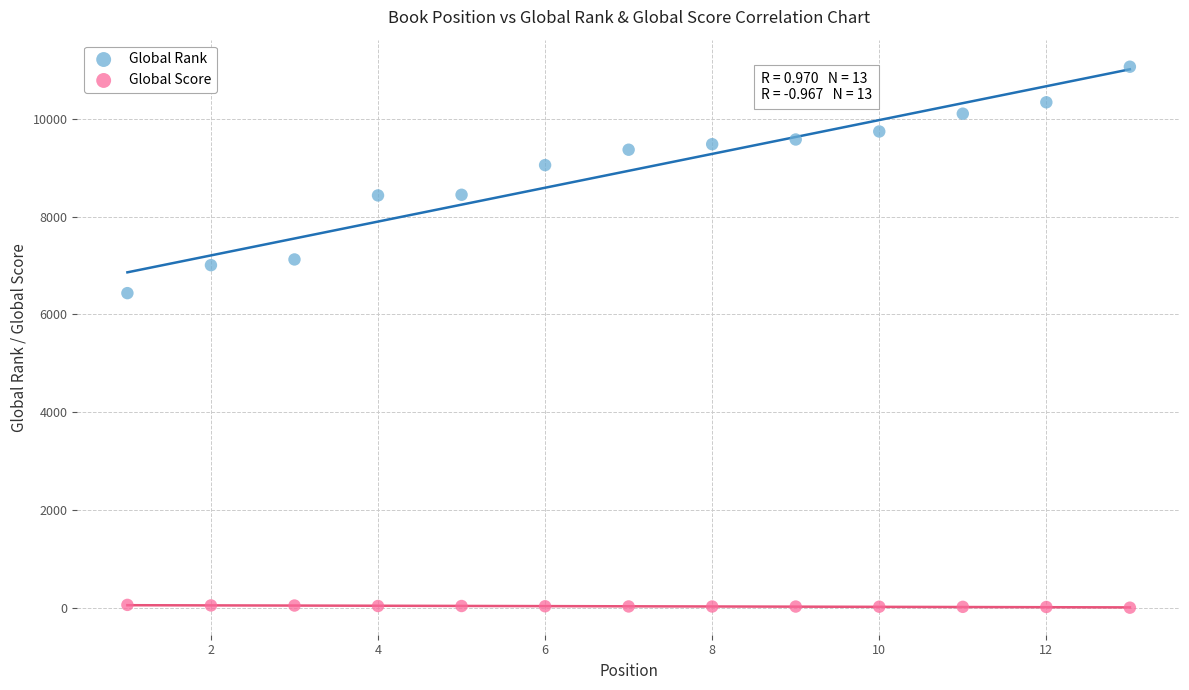

Which series reaches the minimum Y coordinate?

Global Score